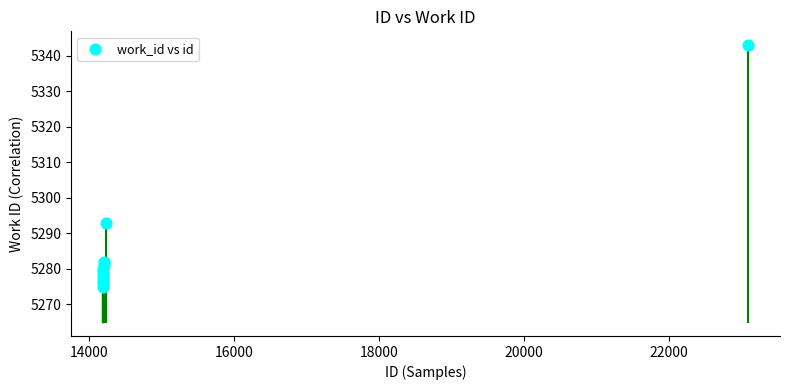

What is the average Y value?

5286